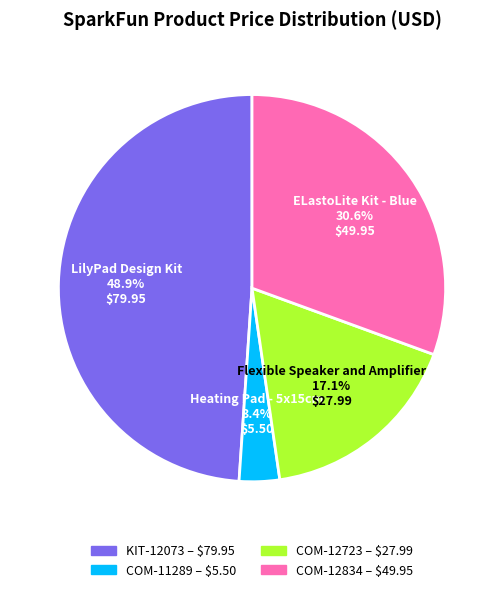

The KIT-12073 slice represents 49% of the pie. True or false?

True